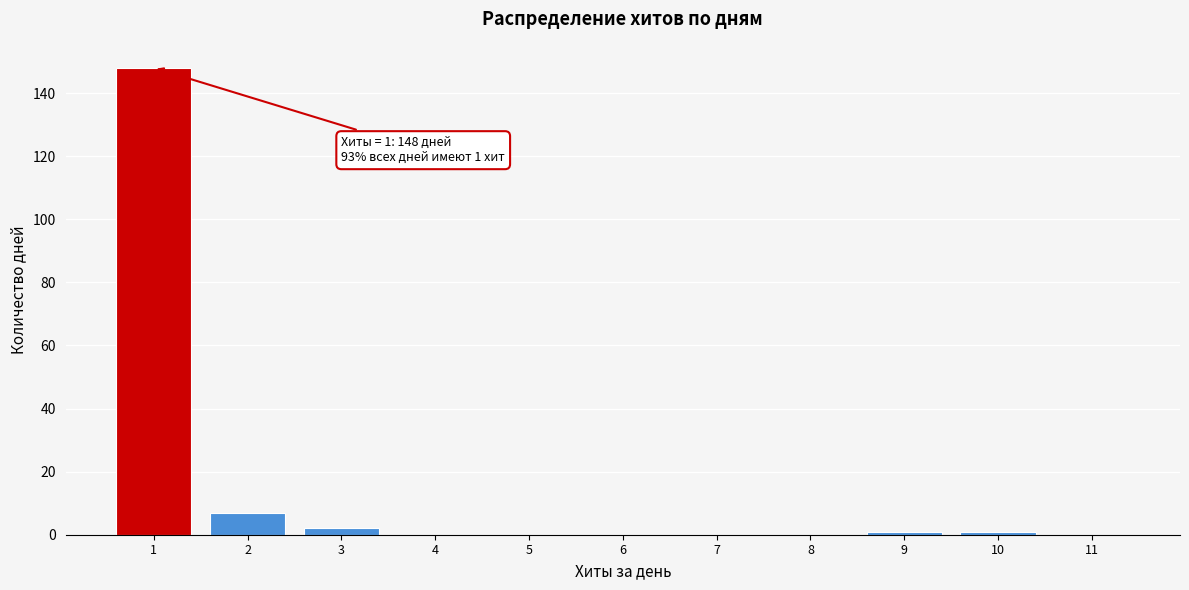

Reading left to right, list all the values displayed in this chart.

1=148	2=7	3=2	4=0	5=0	6=0	7=0	8=0	9=1	10=1	11=0